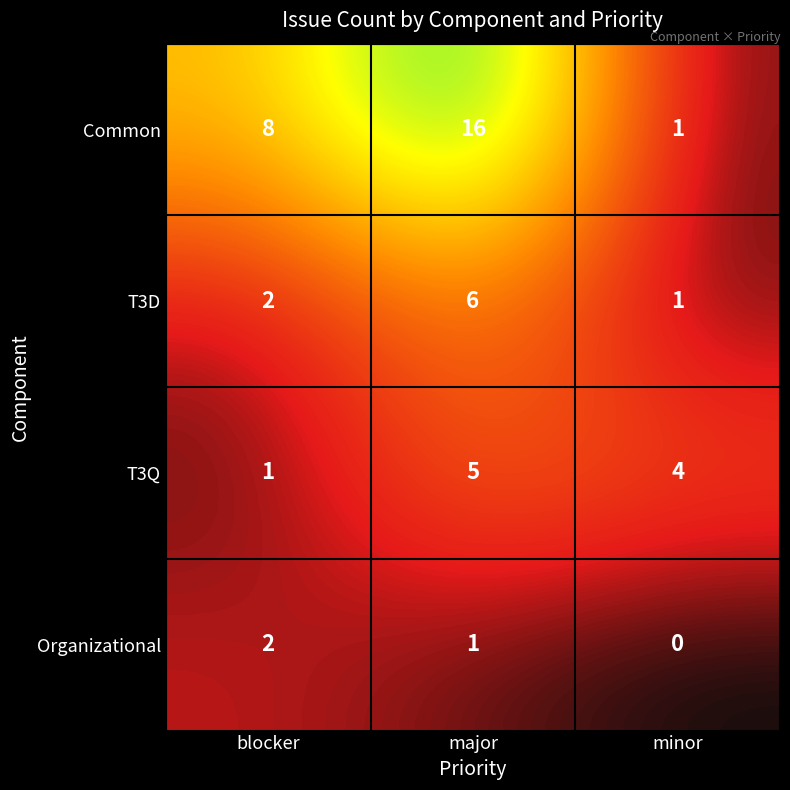

The Organizational series shows 0 at major. True or false?

False